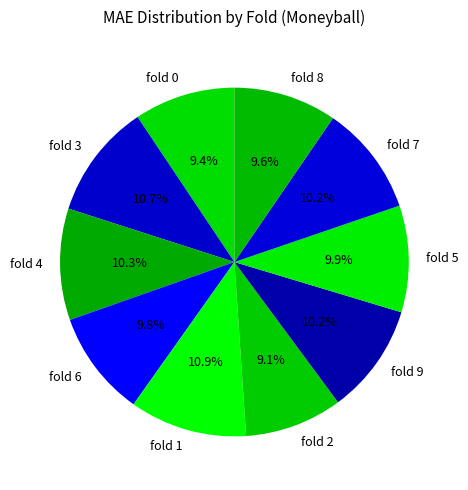

Does any single category account for the majority?

No